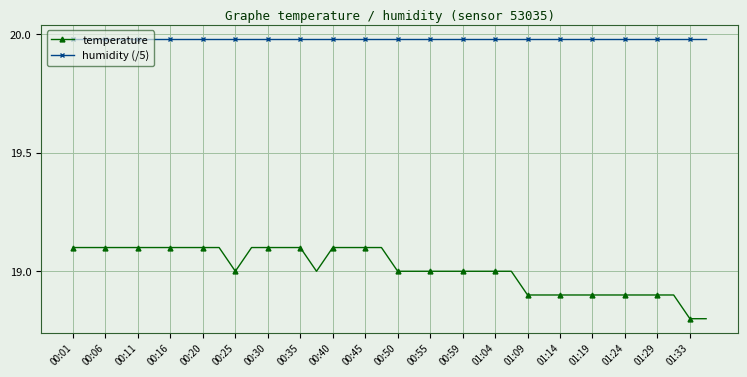

How many lines are shown in the chart?

2